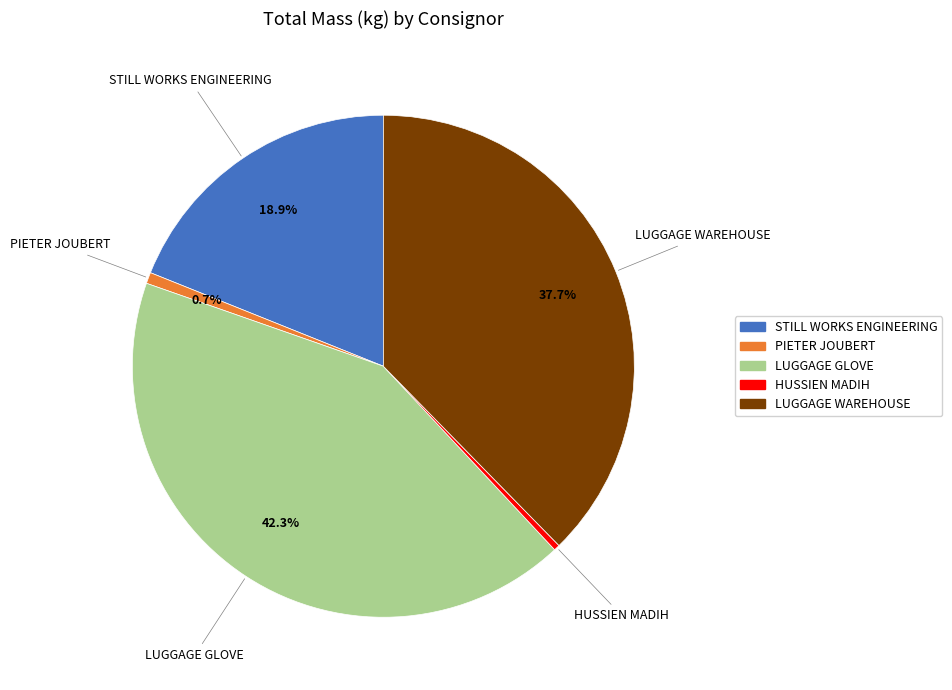

Which category has the biggest portion of the pie?

LUGGAGE GLOVE